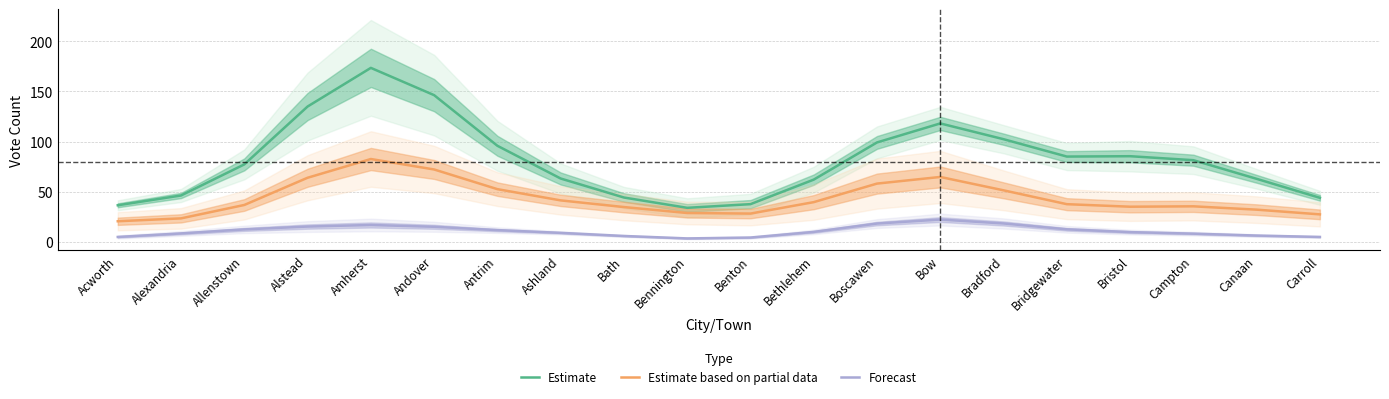

Between Bridgewater and Ashland, which is larger?

Bridgewater